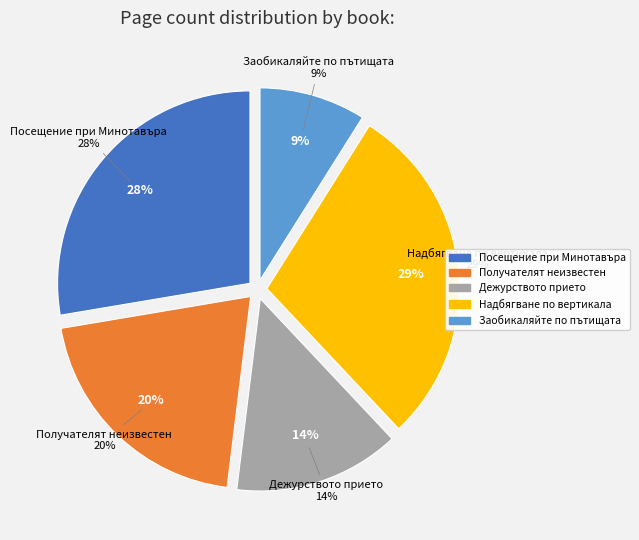

What is the ratio of the value at Получателят неизвестен (2935) to the value at Посещение при Минотавъра (12638)?

0.7